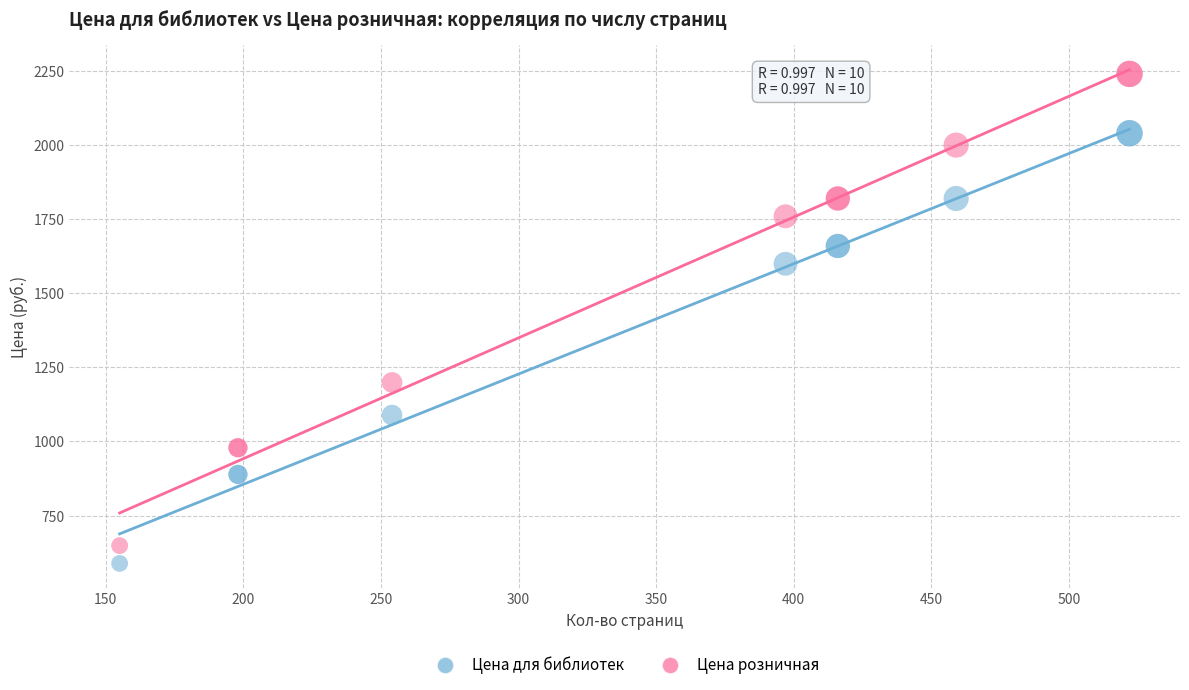

What are all the series names shown in the legend?

Цена для библиотек, Цена розничная